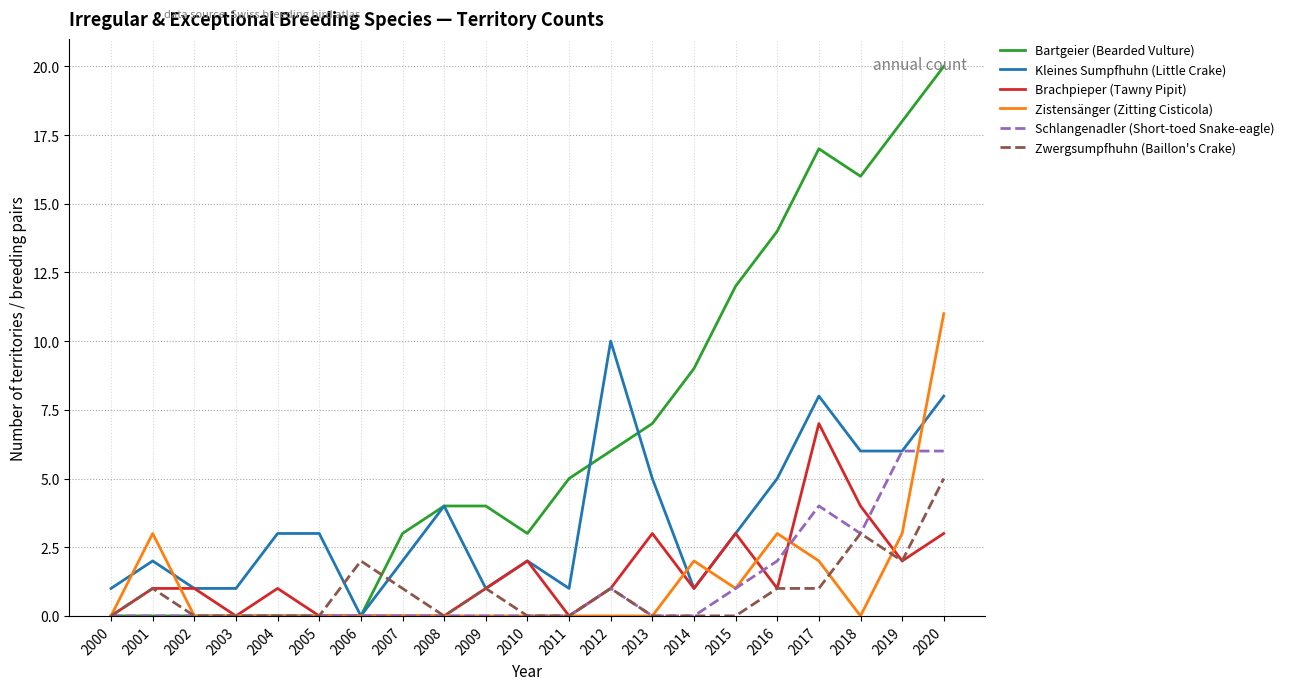

What is the greatest value displayed?

20